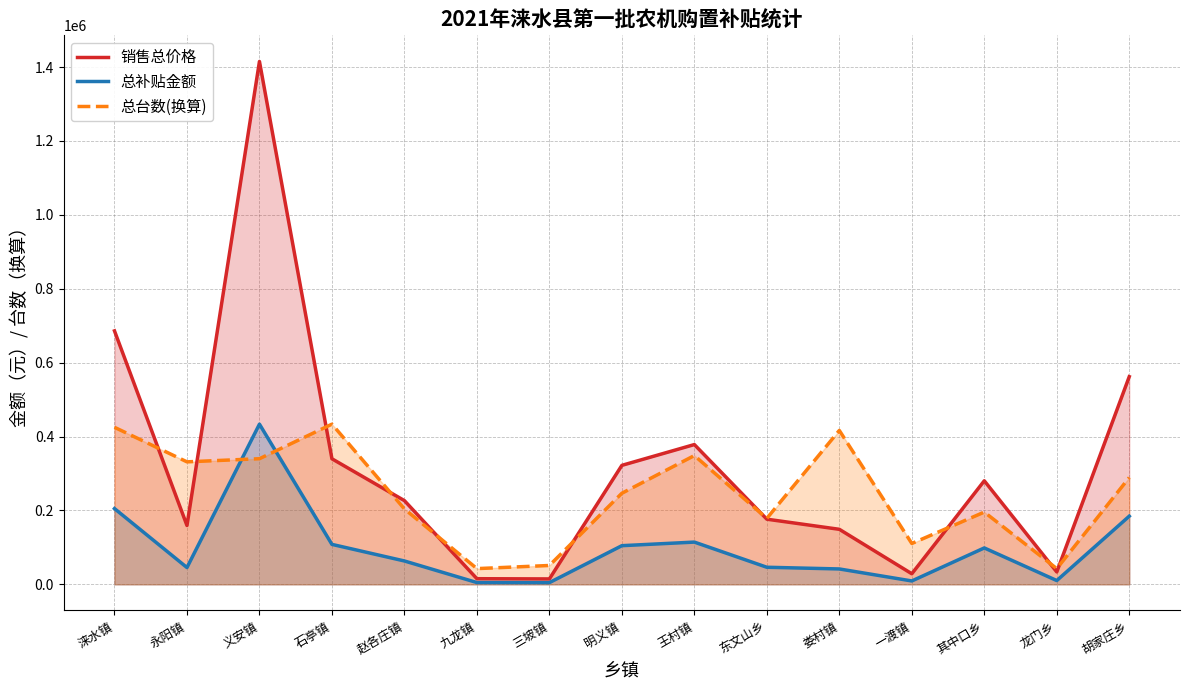

Rank the categories by 总台数(换算) value from lowest to highest.

九龙镇, 龙门乡, 三坡镇, 一渡镇, 东文山乡, 其中口乡, 赵各庄镇, 明义镇, 胡家庄乡, 永阳镇, 义安镇, 王村镇, 娄村镇, 涞水镇, 石亭镇